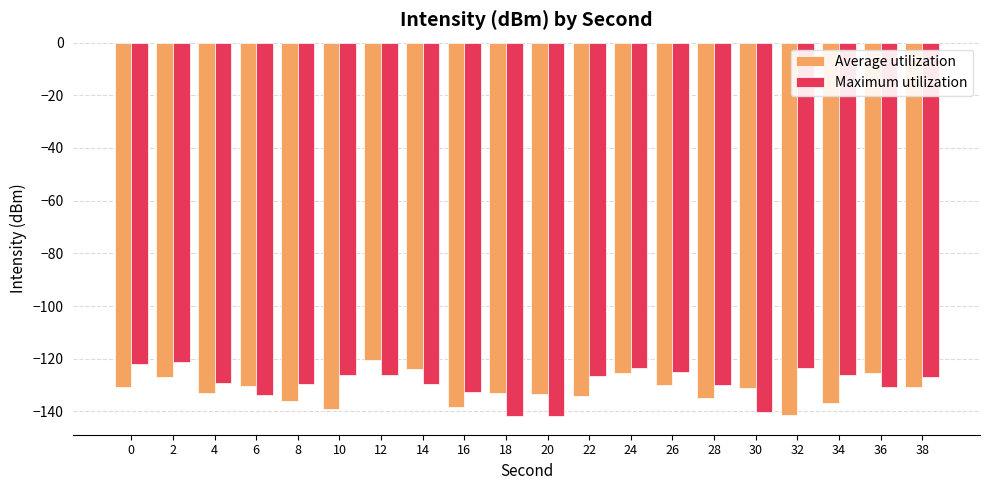

The Maximum utilization series shows -168.1 at 26. True or false?

False